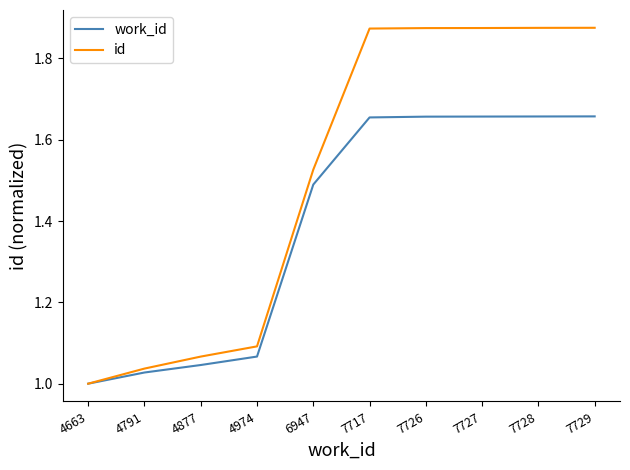

The id series shows 2.7 at 7727. True or false?

False